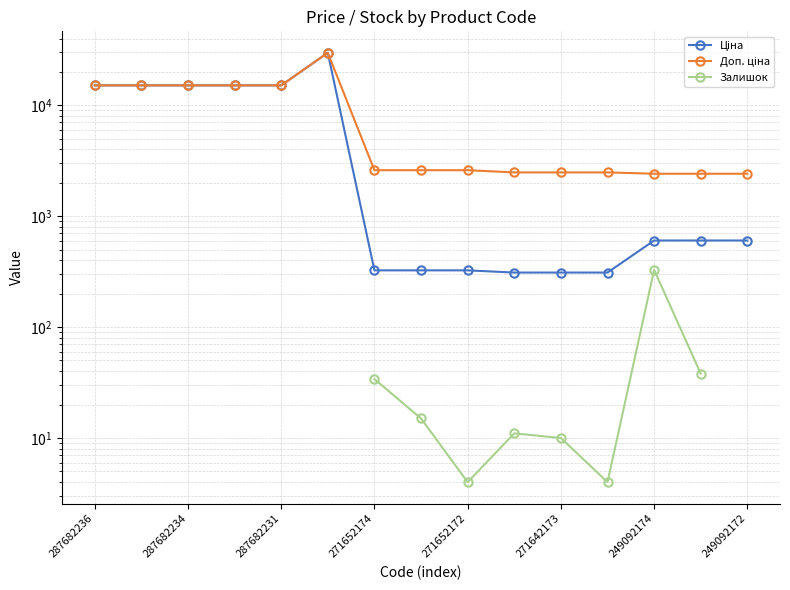

What are all the series names shown in the legend?

Ціна, Доп. ціна, Залишок